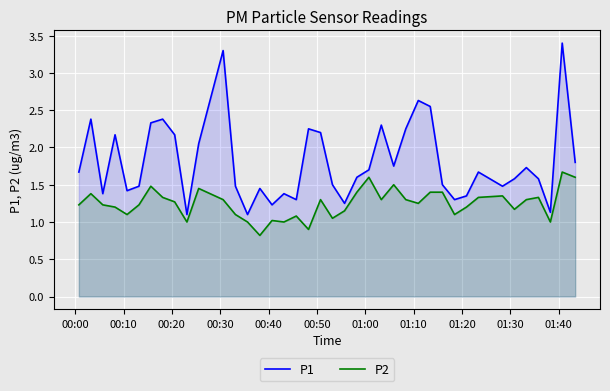

Which series has the largest total across all categories?

P1